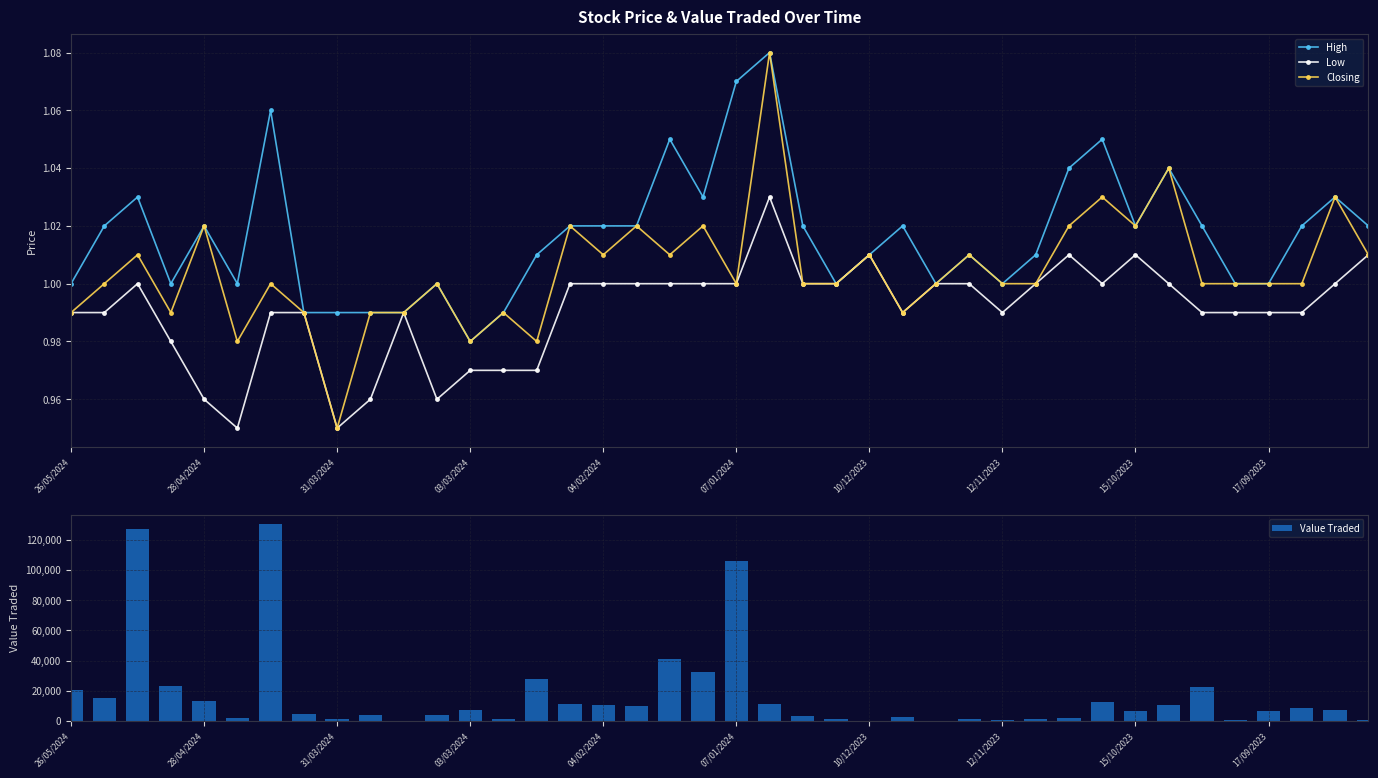

True or false: High has more than 0 interior local peaks.

True